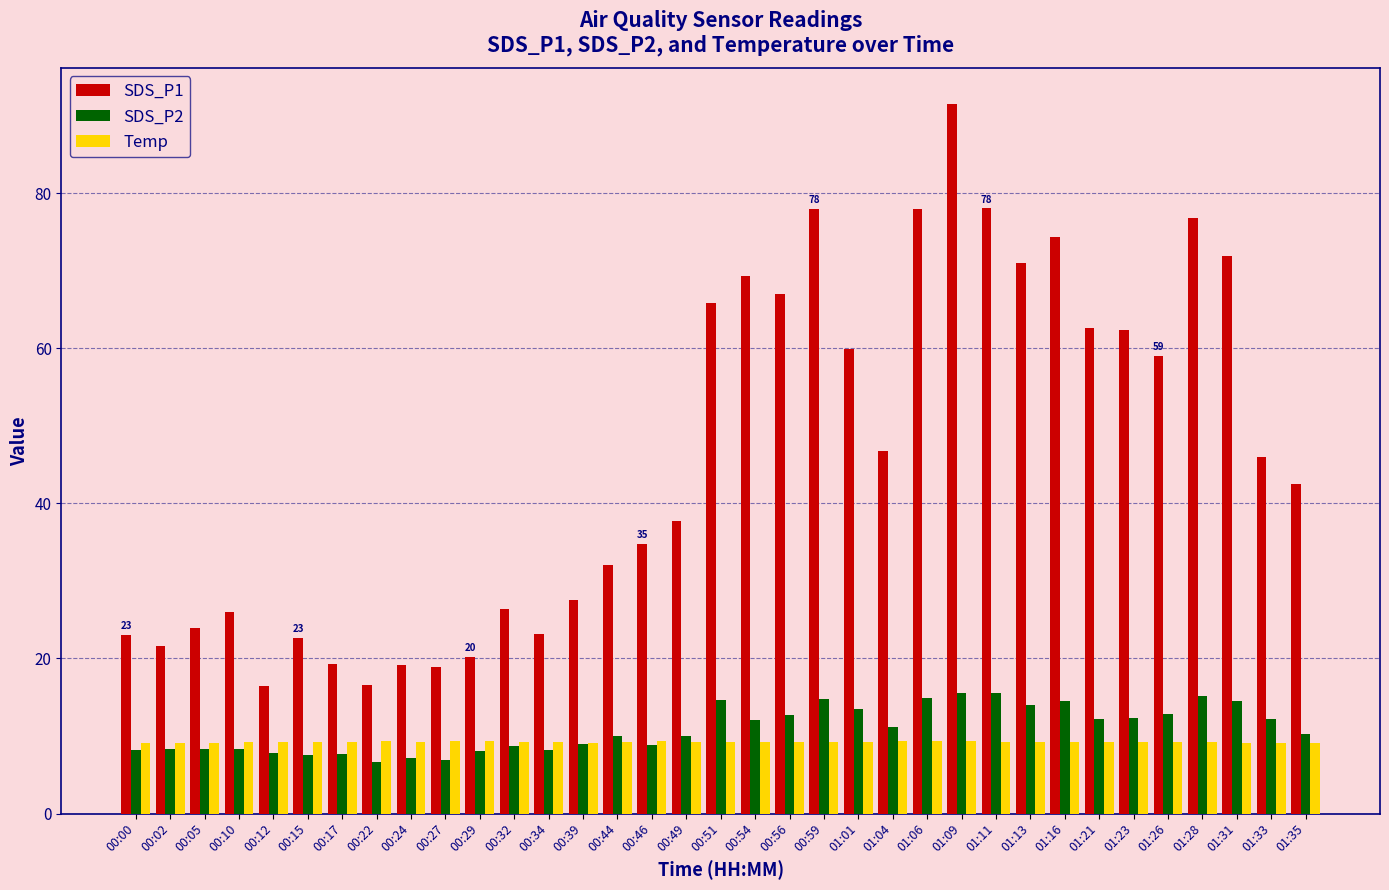

What value does the SDS_P2 series have at 01:13?

14.0